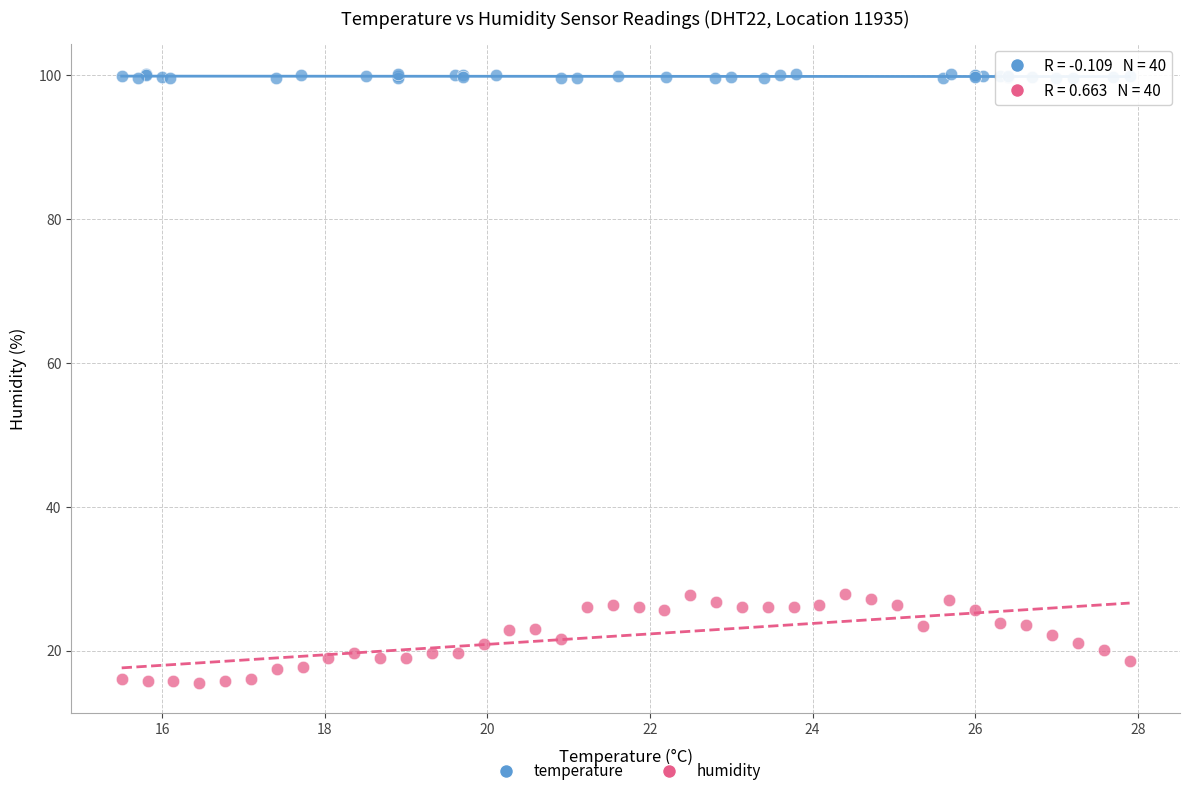

Which series has the widest spread of Y values?

humidity